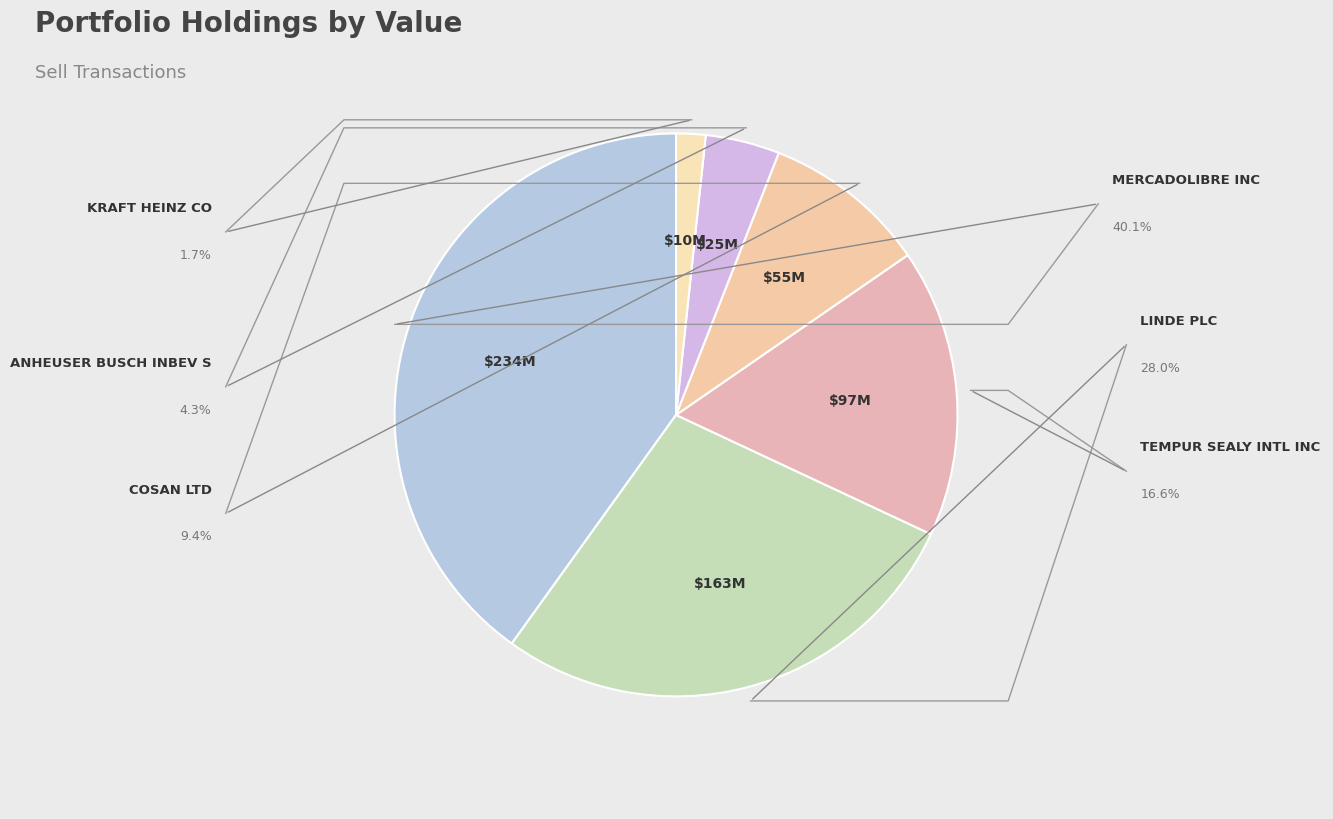

To the nearest percent, what percentage of the pie is LINDE PLC?

28%